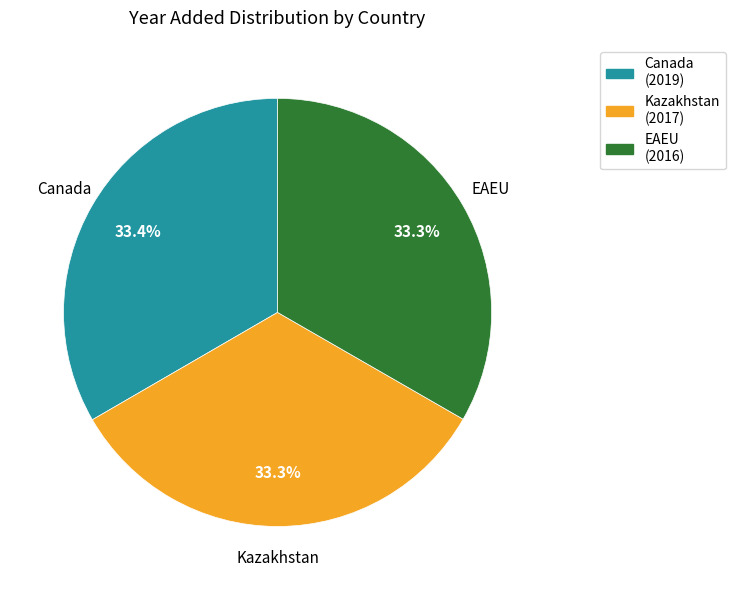

What percentage is NOT represented by Canada?

66.6%